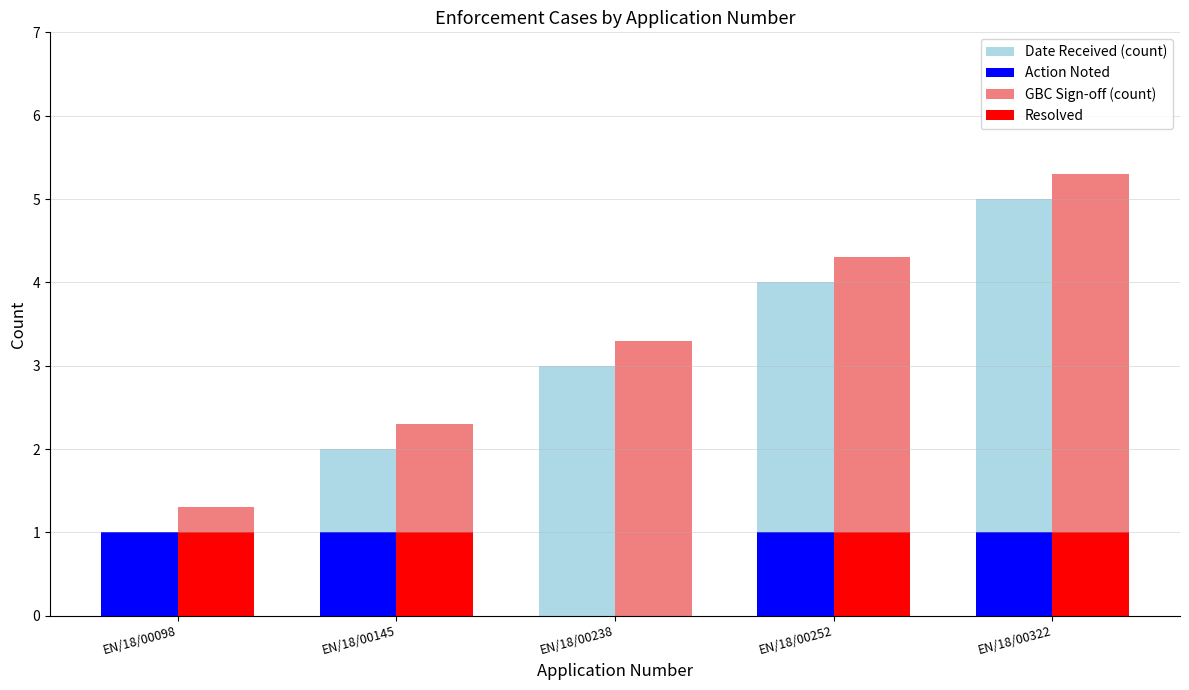

The value of GBC Sign-off (count) at EN/18/00238 is 3.3. True or false?

True